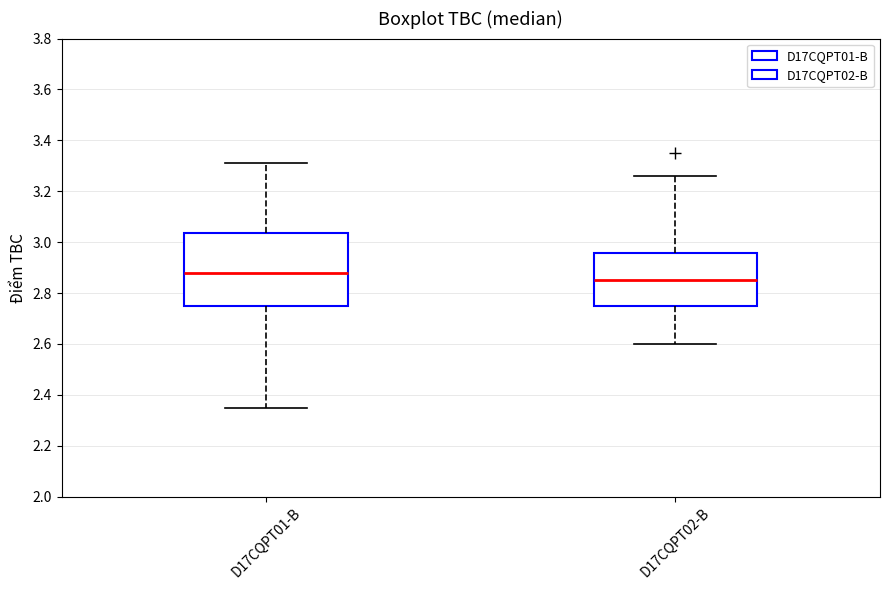

Where is the upper edge of the box for D17CQPT01-B on the y-axis? The values are not printed on the chart, so give them approximately, as read against the axis.

3.04